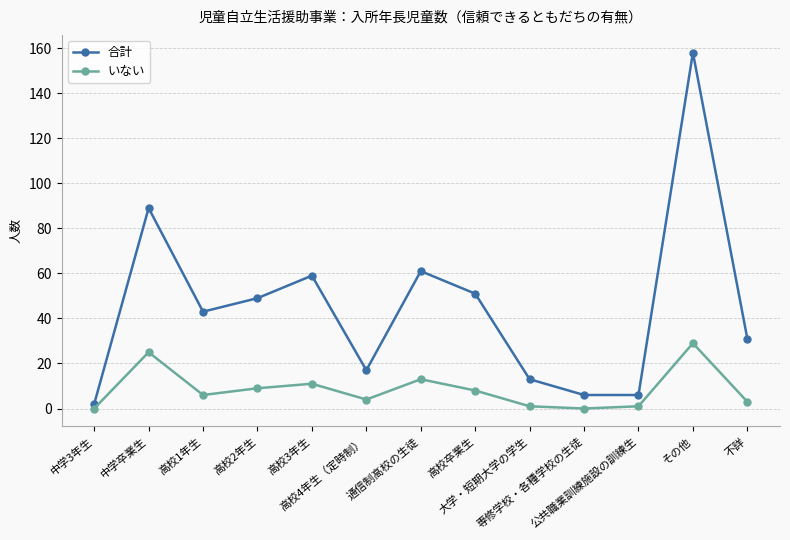

What is the label of the 1st point from the right?

不詳